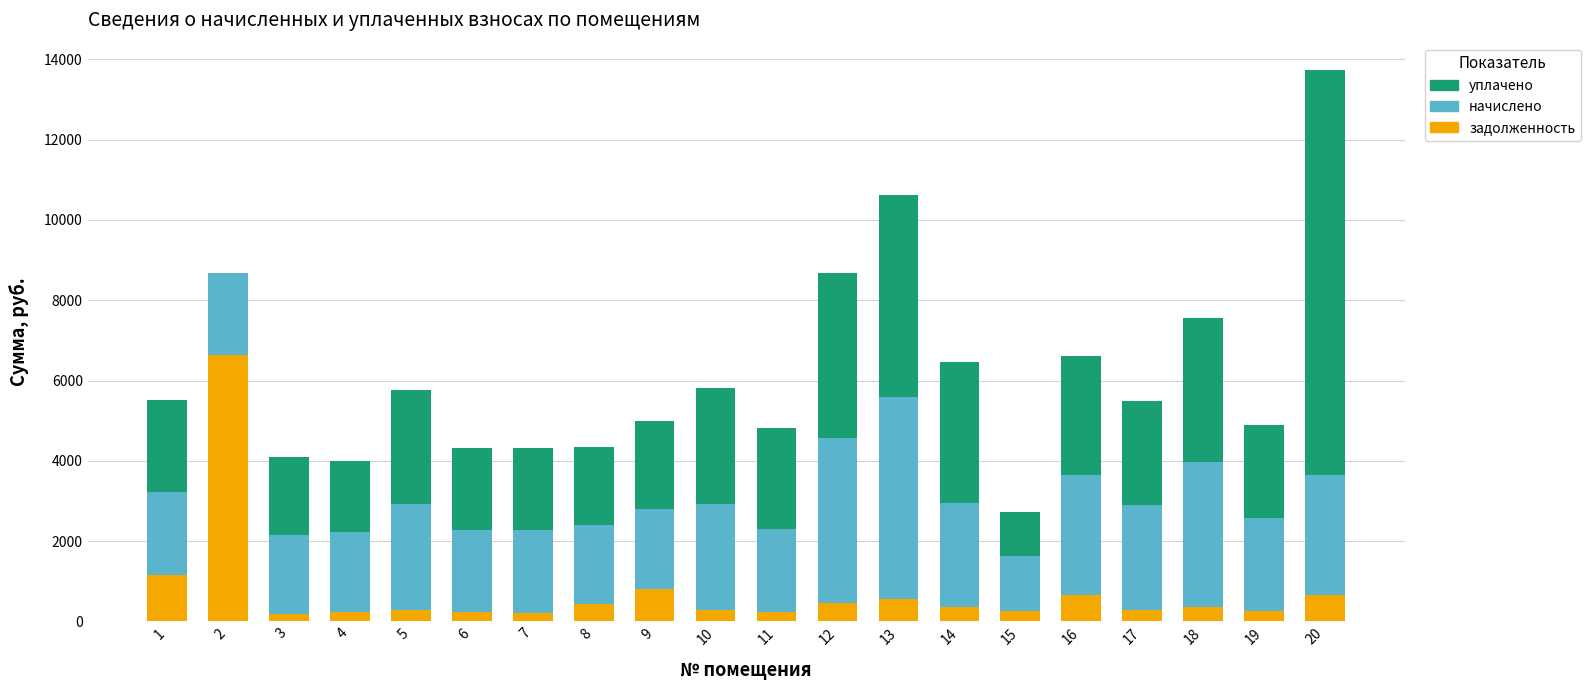

The value of задолженность at 14 is 359.9. True or false?

True